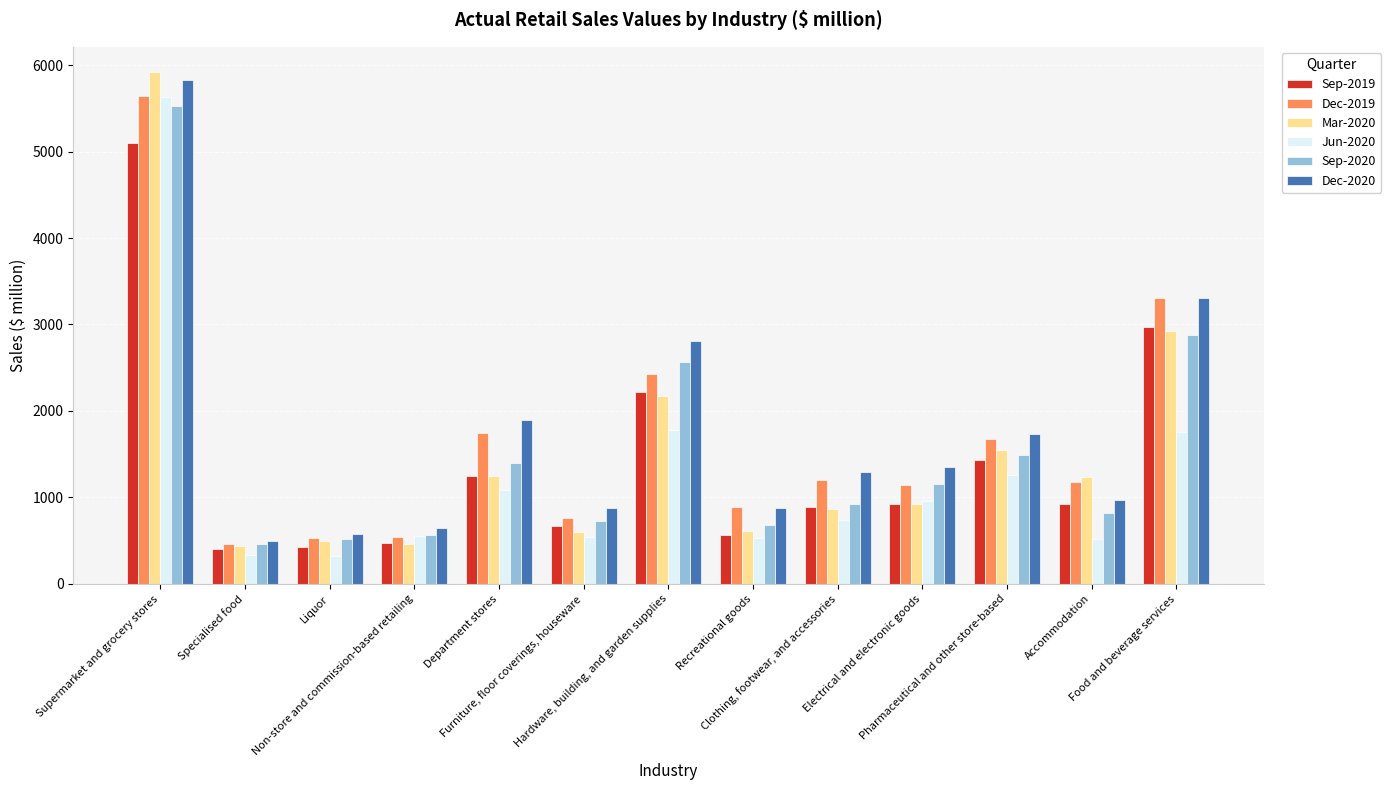

List the labels in order of Sep-2020 value, smallest first.

Specialised food, Liquor, Non-store and commission-based retailing, Recreational goods, Furniture, floor coverings, houseware, Accommodation, Clothing, footwear, and accessories, Electrical and electronic goods, Department stores, Pharmaceutical and other store-based, Hardware, building, and garden supplies, Food and beverage services, Supermarket and grocery stores